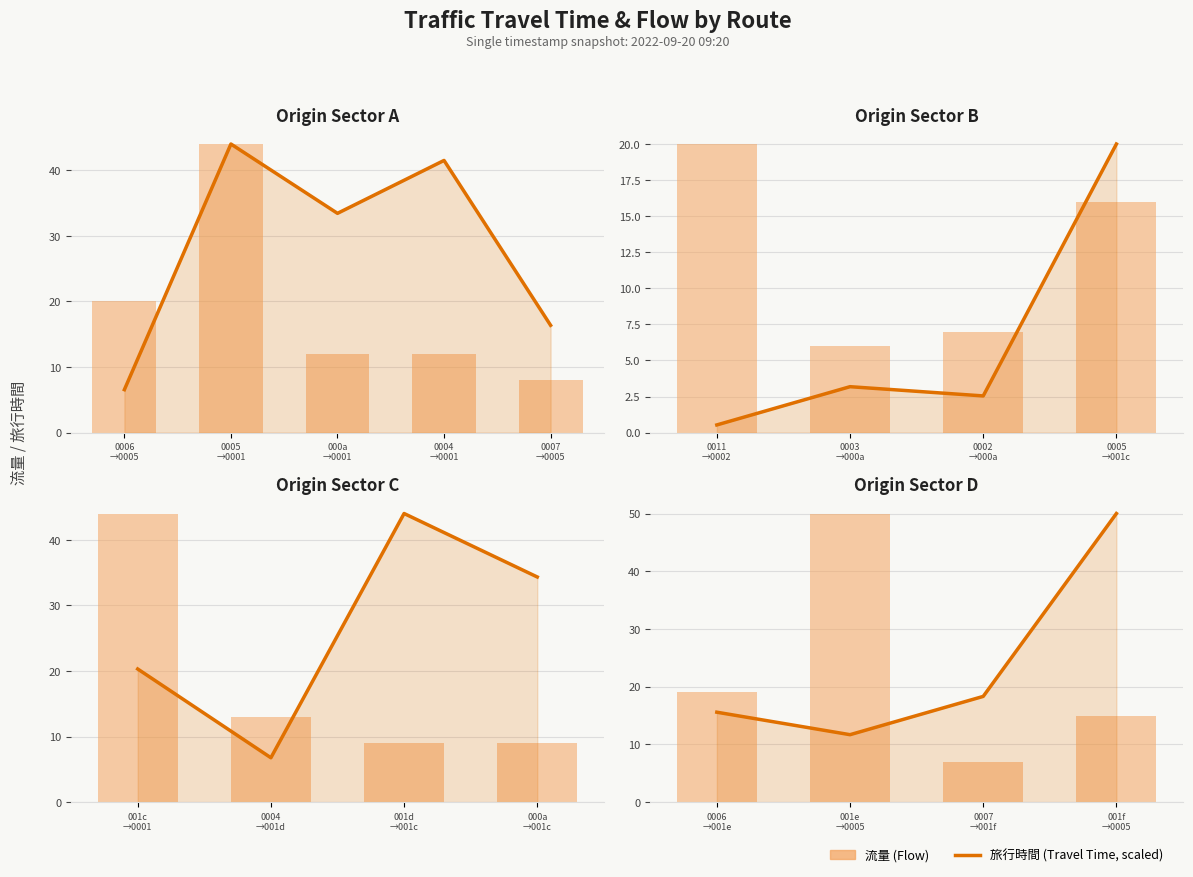

Between 0006 →001e and 001f →0005, which series saw the biggest shift?

旅行時間 (Travel Time, scaled)